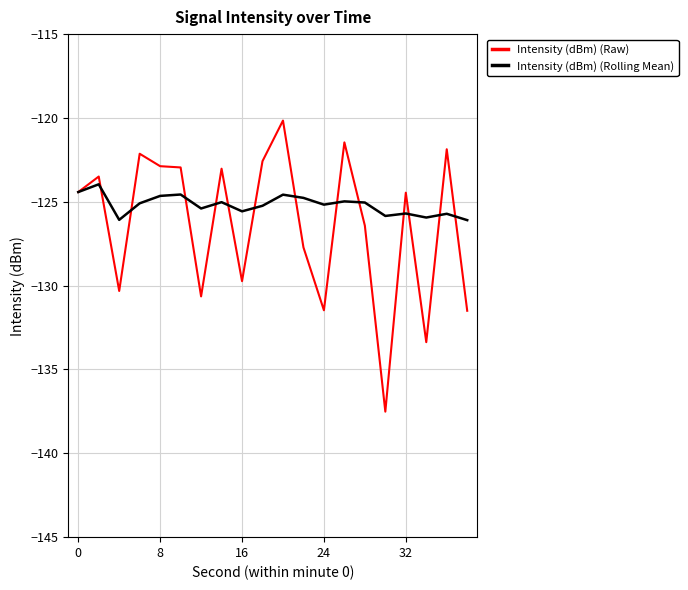

True or false: Intensity (dBm) (Raw) and Intensity (dBm) (Rolling Mean) intersect in this chart.

True